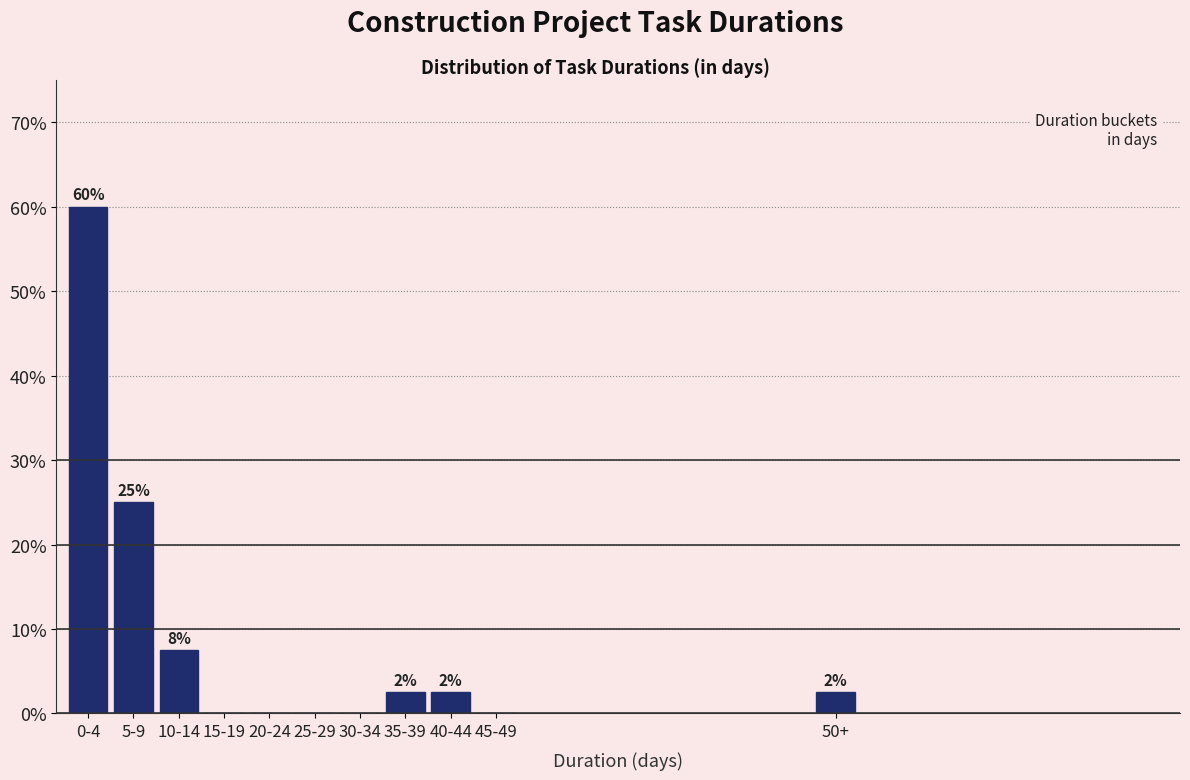

Are the bars horizontal?

No